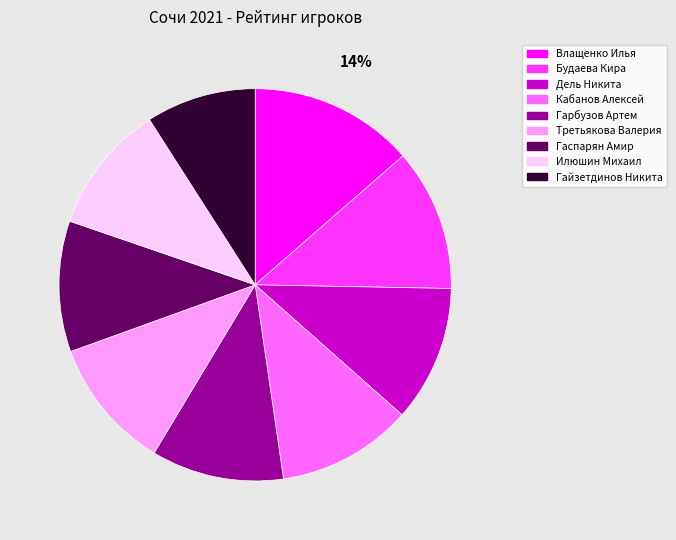

Which category has the biggest portion of the pie?

Влащенко Илья